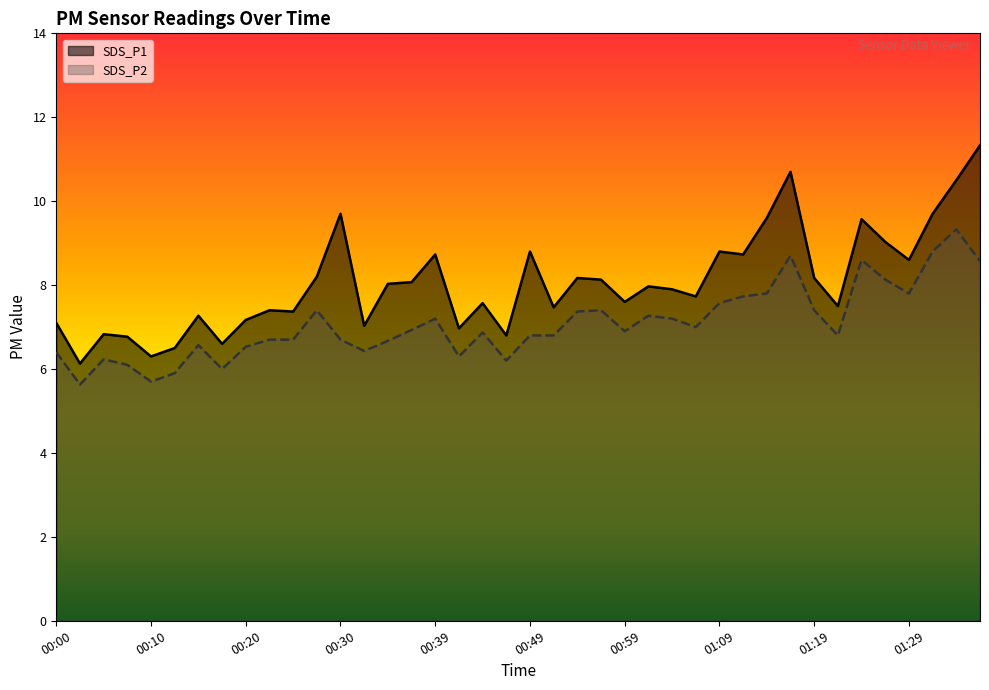

Does the chart display data point markers on the line(s)?

No